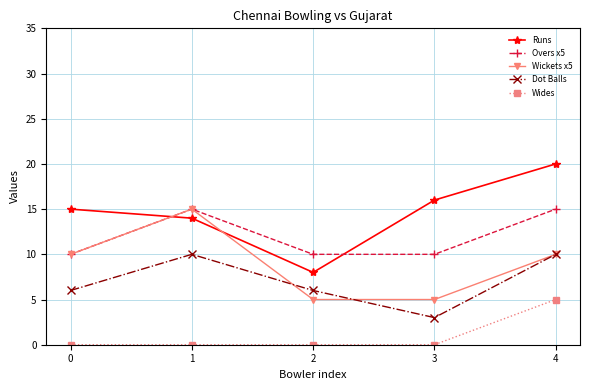

How many data points does each series have?

5